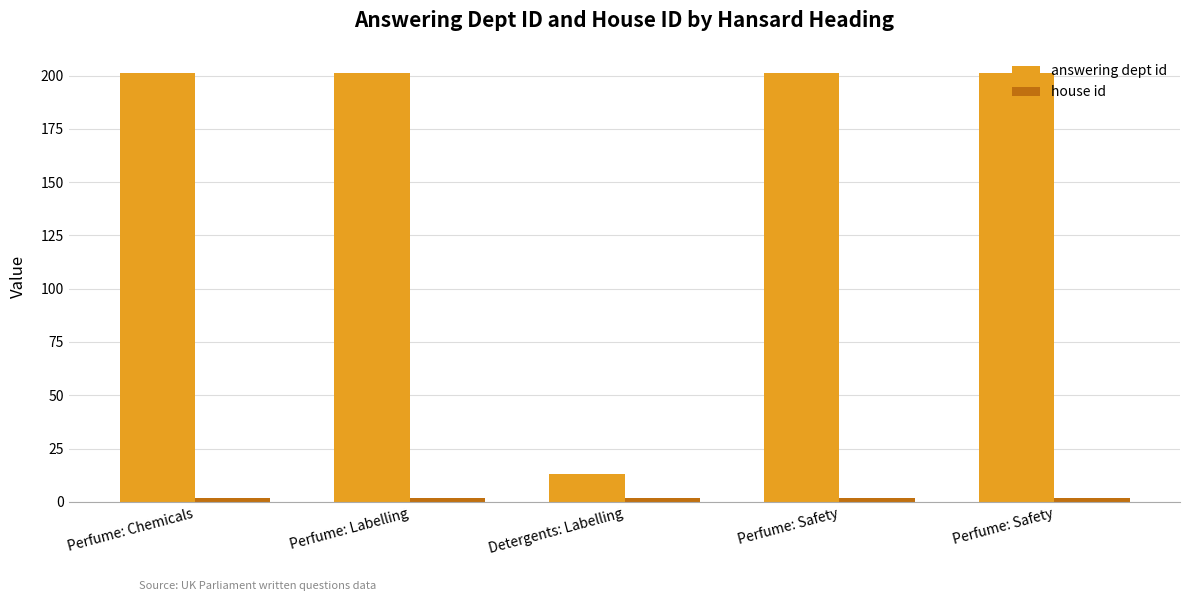

How many groups of bars are there?

5